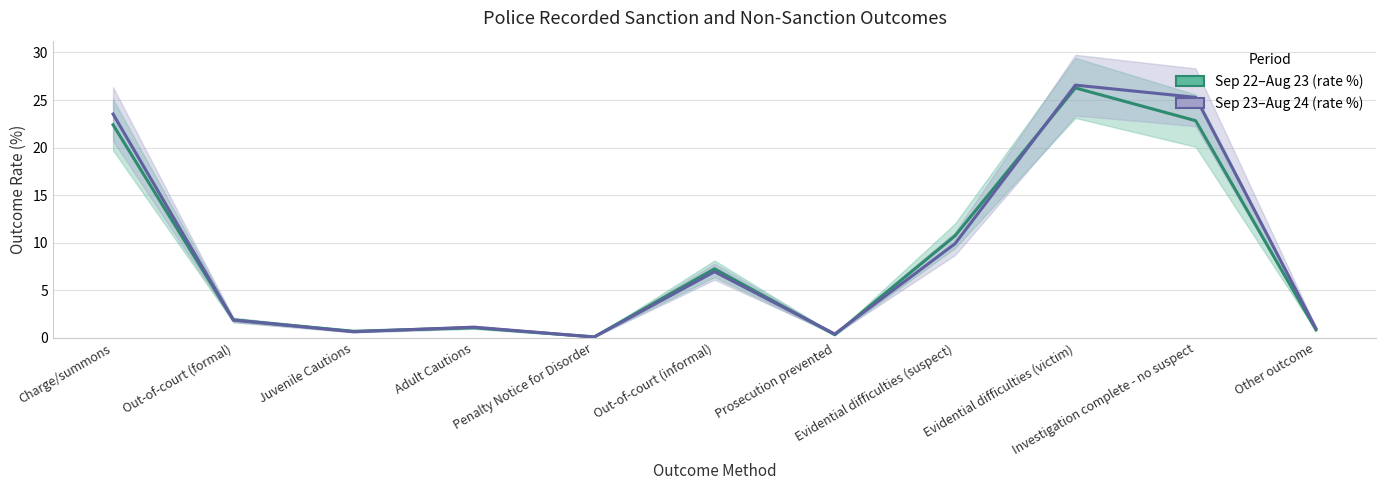

At which category is the sum across all series the highest?

Evidential difficulties (victim)